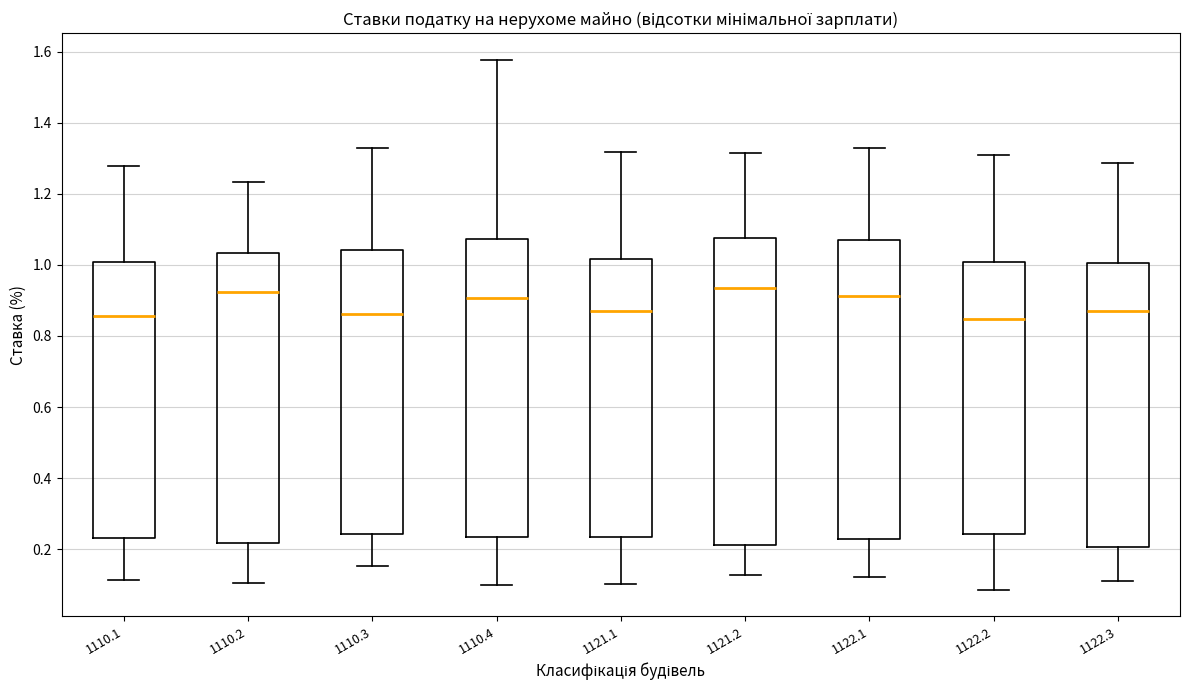

Reading left to right, read every box against the y-axis: the position of its median line, the range the box covers, and the ends of its whiskers. The values are not printed on the chart, so give them approximately, as read against the axis.

1110.1: median 0.86, box 0.24 to 1.00, whiskers 0.12 to 1.28
1110.2: median 0.92, box 0.22 to 1.04, whiskers 0.10 to 1.24
1110.3: median 0.86, box 0.24 to 1.04, whiskers 0.16 to 1.32
1110.4: median 0.90, box 0.24 to 1.08, whiskers 0.10 to 1.58
1121.1: median 0.88, box 0.24 to 1.02, whiskers 0.10 to 1.32
1121.2: median 0.94, box 0.22 to 1.08, whiskers 0.12 to 1.32
1122.1: median 0.92, box 0.22 to 1.08, whiskers 0.12 to 1.32
1122.2: median 0.84, box 0.24 to 1.00, whiskers 0.08 to 1.30
1122.3: median 0.86, box 0.20 to 1.00, whiskers 0.10 to 1.28